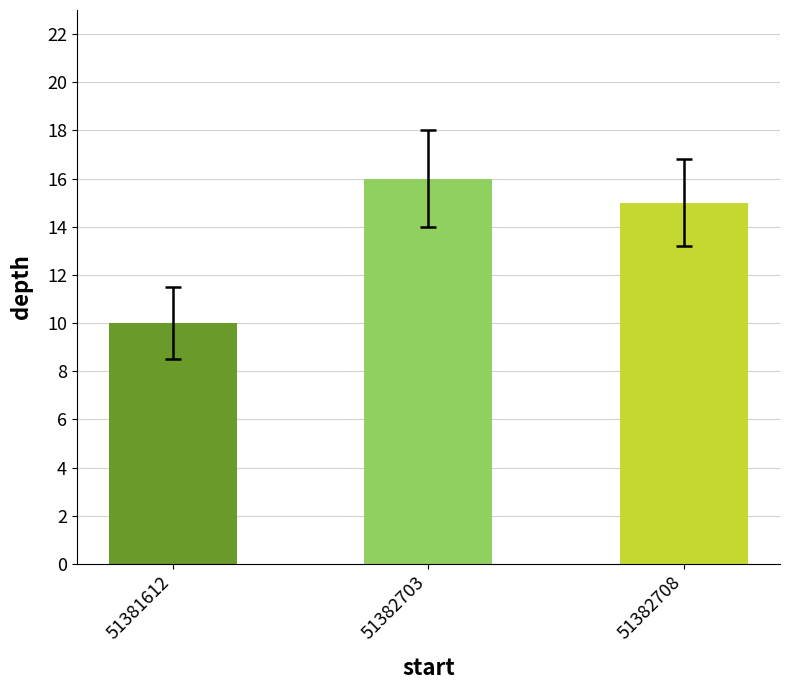

Where is the data nearest to the value 13?

51382708